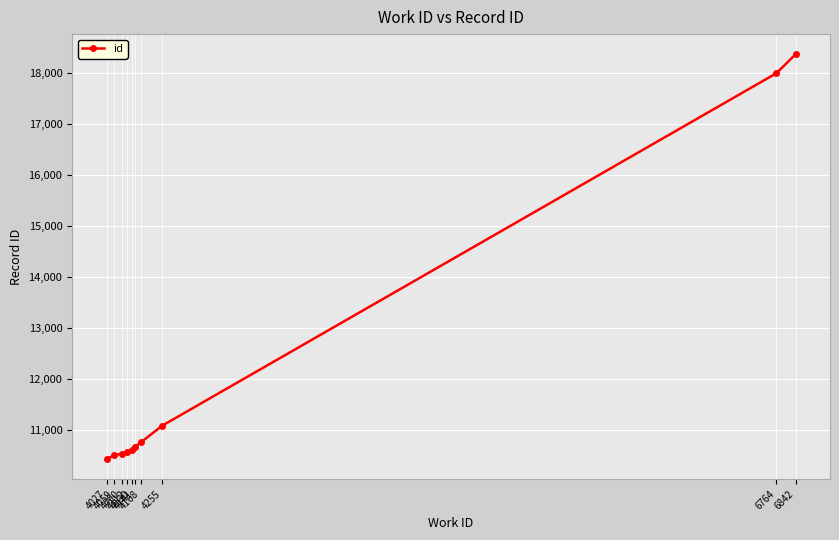

What is the difference between the maximum and minimum values?

7940